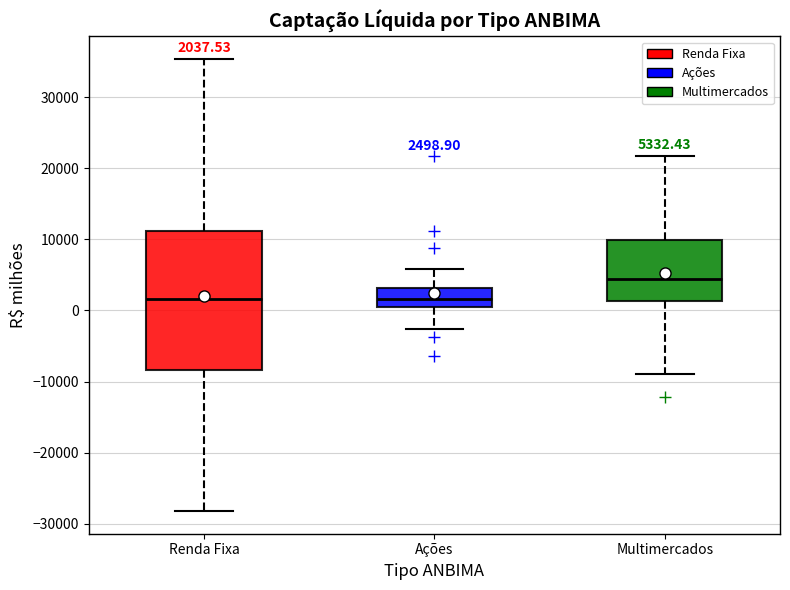

Which box is the tallest, from its lower edge to its upper edge?

Renda Fixa